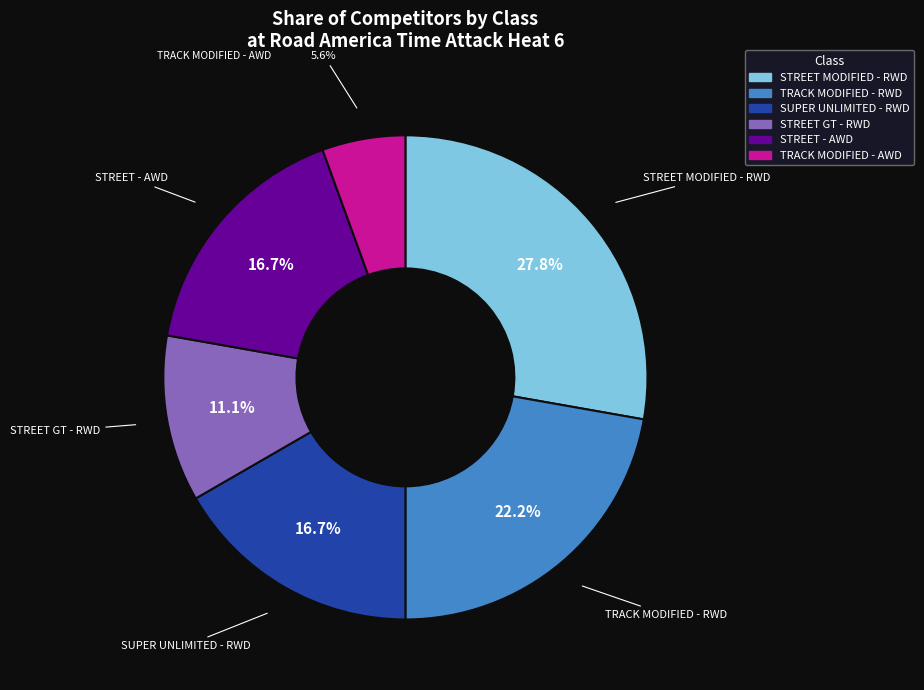

Which category has the biggest portion of the pie?

STREET MODIFIED - RWD